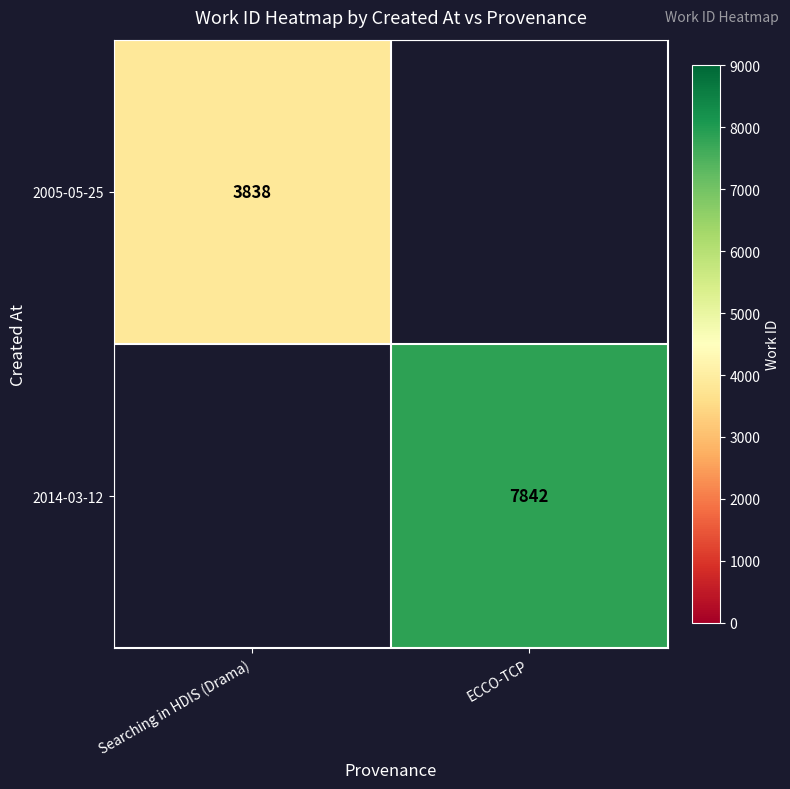

The value of 2005-05-25 at Searching in HDIS (Drama) is 5529. True or false?

False